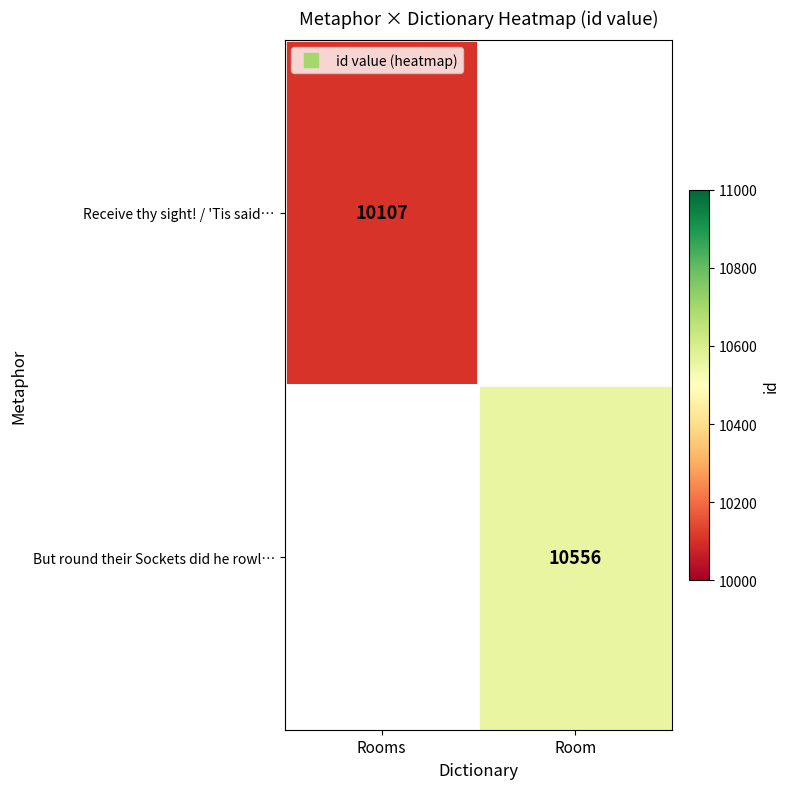

How many series are shown in this chart?

2